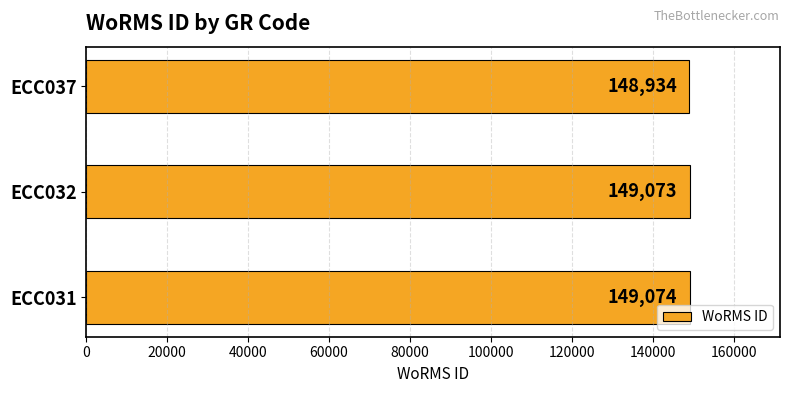

What is the sum of all values?

447081